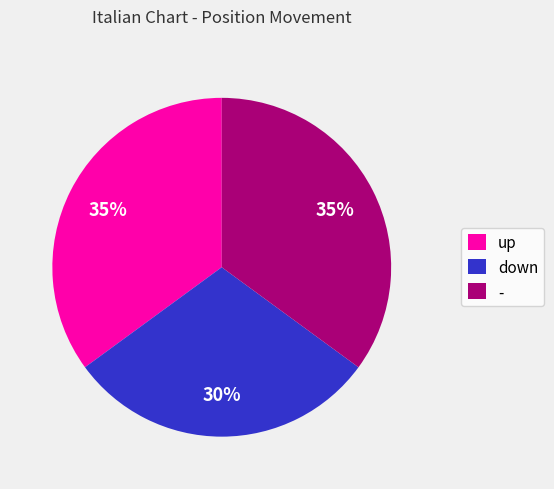

Count the number of slices in the pie.

3